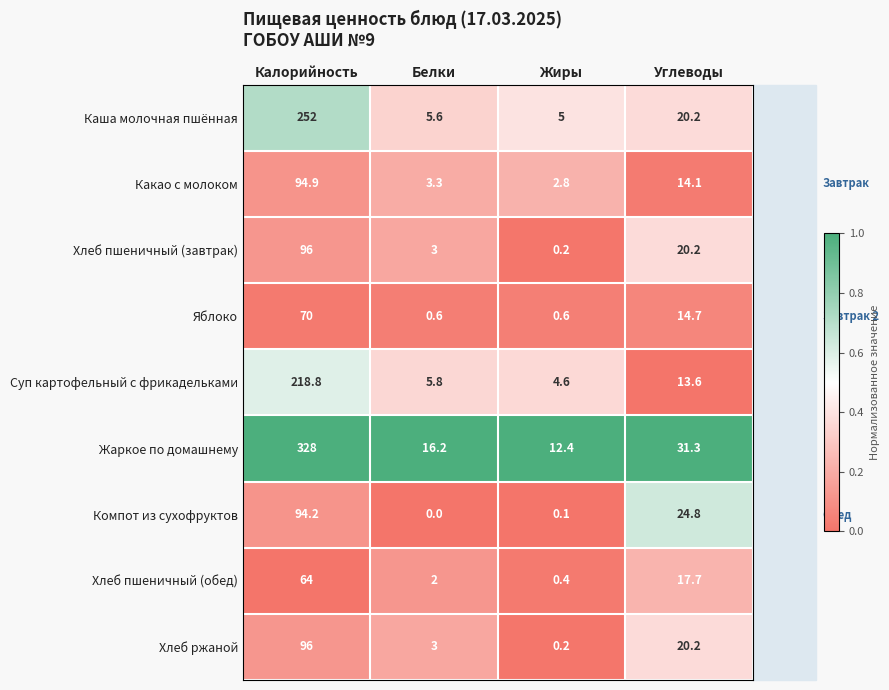

True or false: Хлеб пшеничный (завтрак) has a value of 7.5 at Углеводы.

False